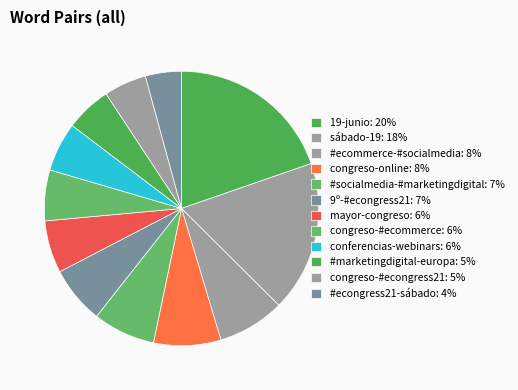

Count the number of slices in the pie.

12